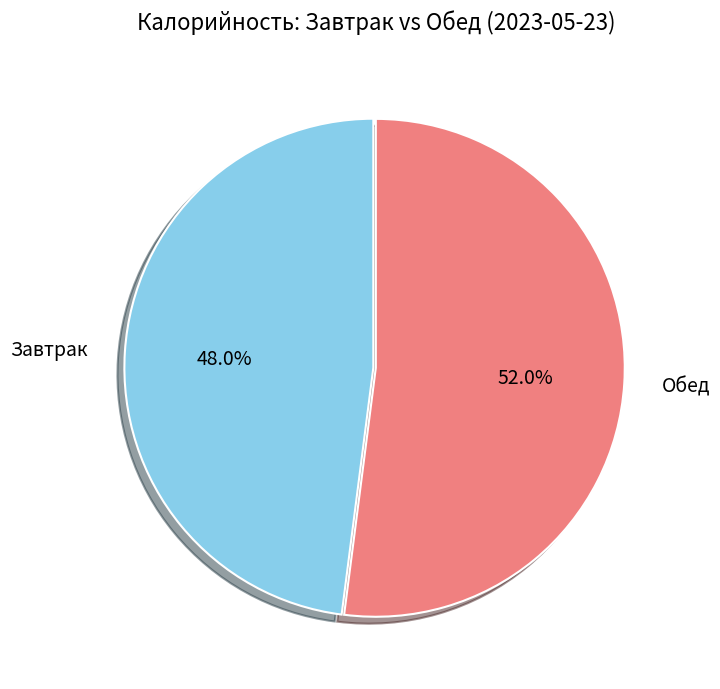

Which category accounts for the majority?

Обед